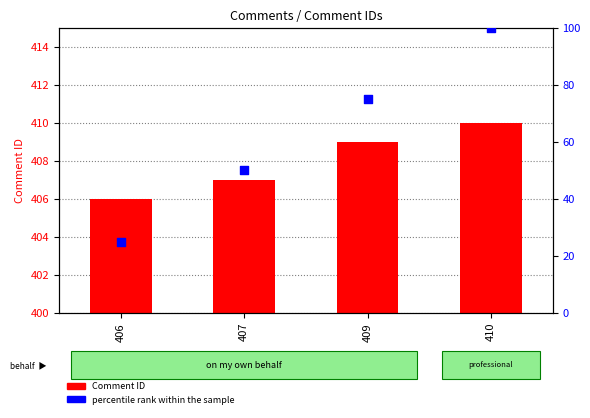

What is the total value across all series at 409?

484